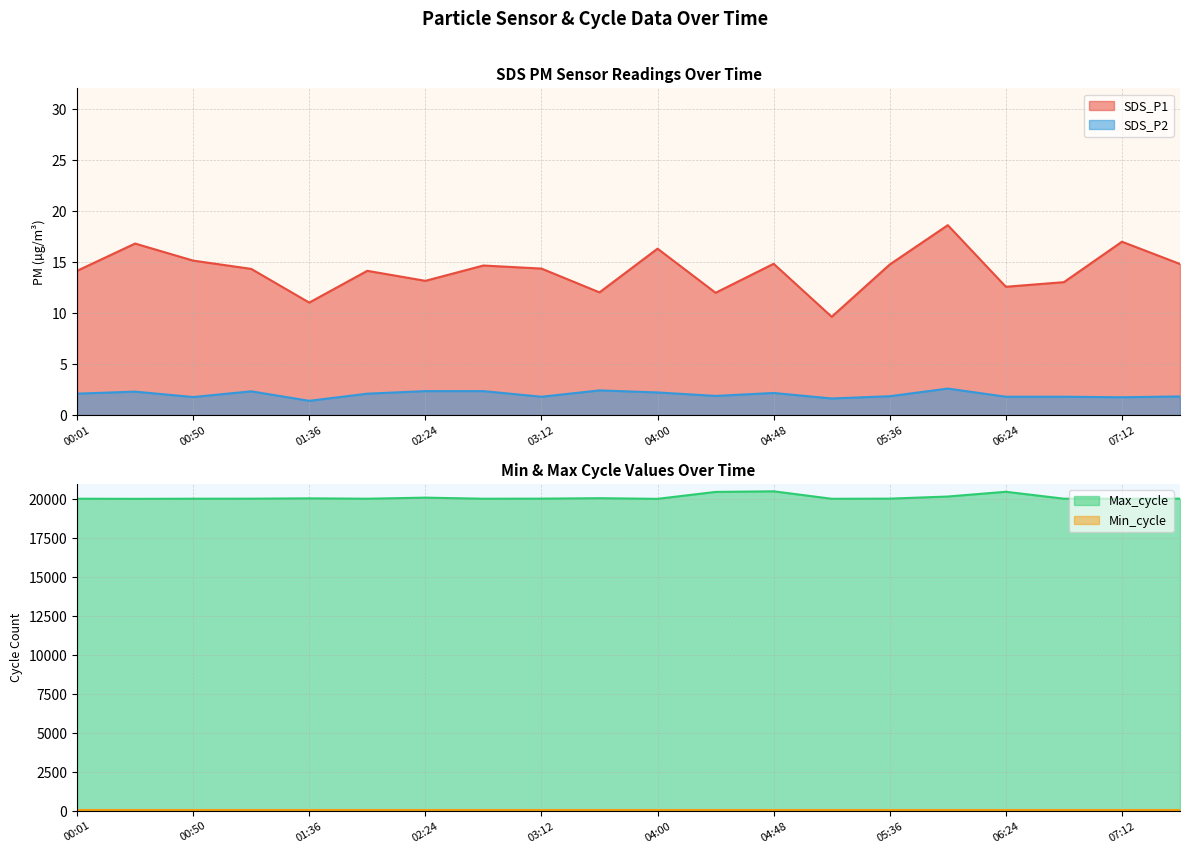

What is the minimum value shown in the chart?

1.4